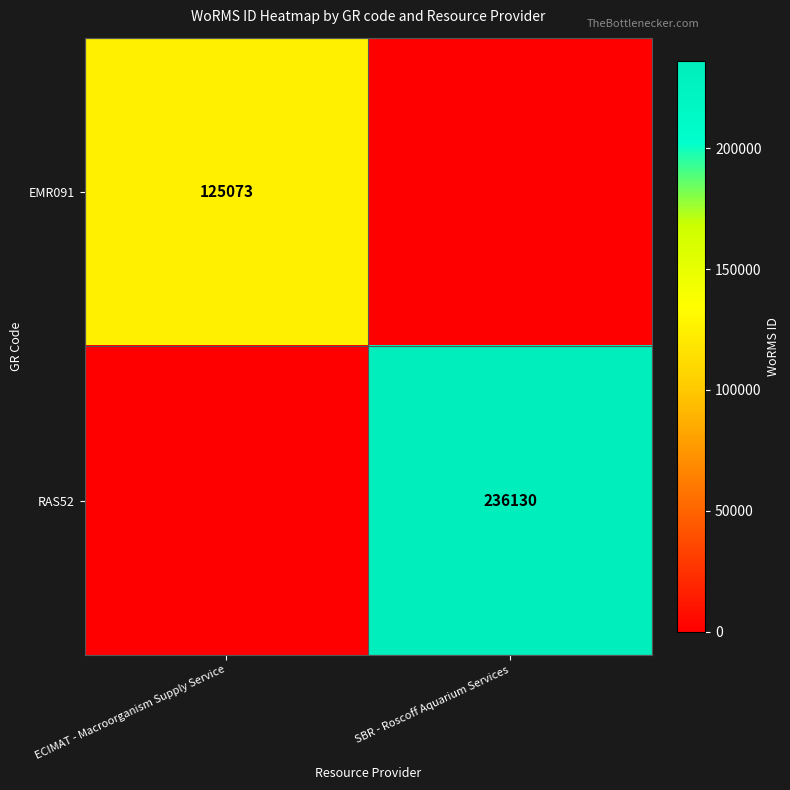

Is it true that EMR091 equals 51323 at ECIMAT - Macroorganism Supply Service?

False